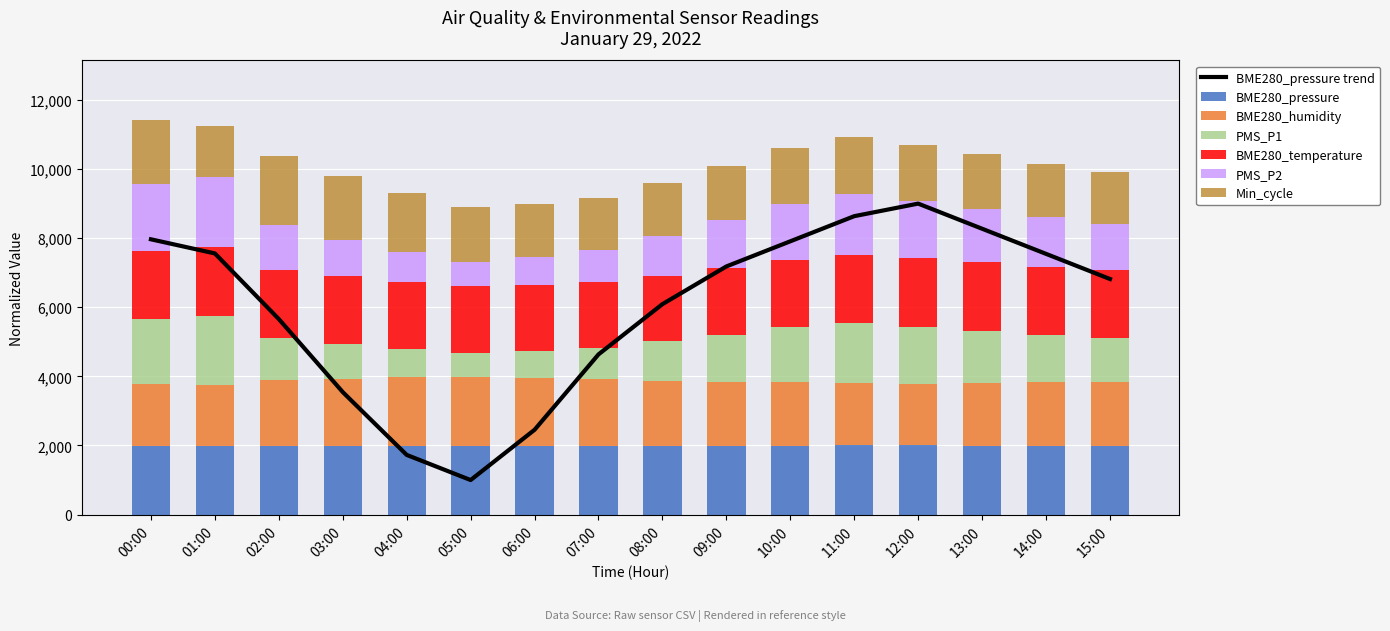

What is the maximum value for BME280_pressure?

2000.0